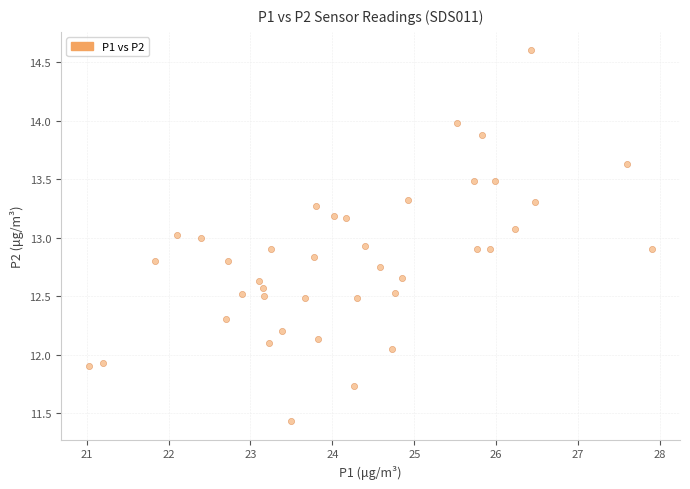

What is the range of X values (max minus min)?

6.9